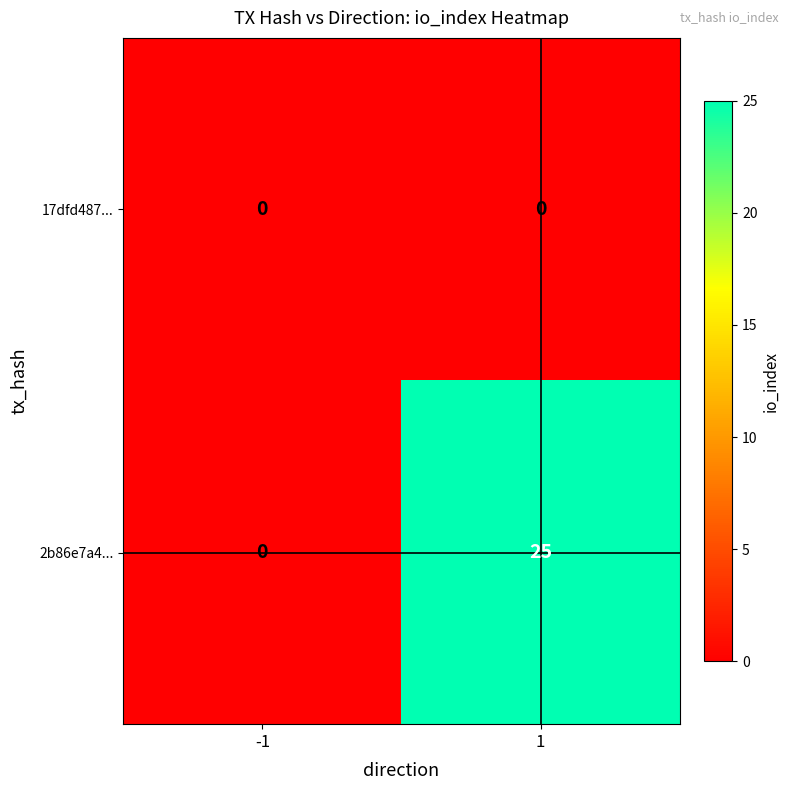

The value of 2b86e7a4... at -1 is -16. True or false?

False